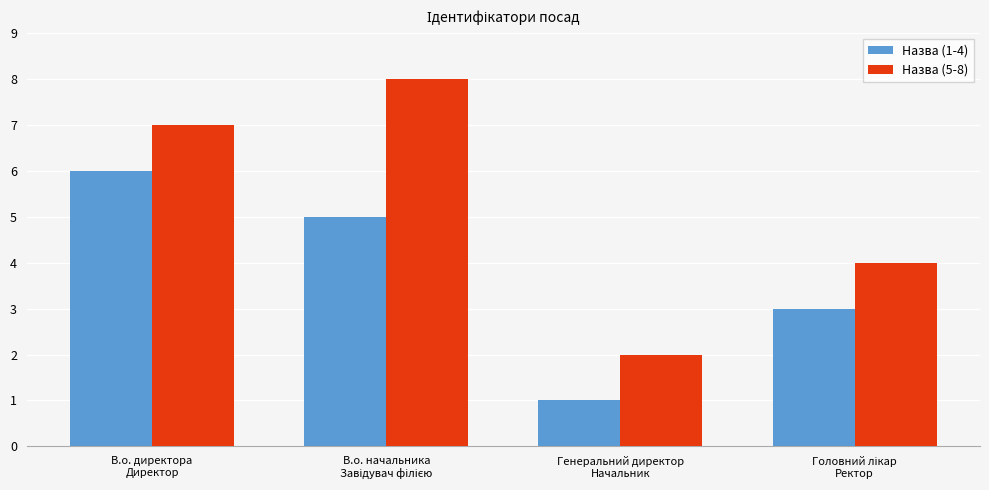

How many bars are there in each group?

2